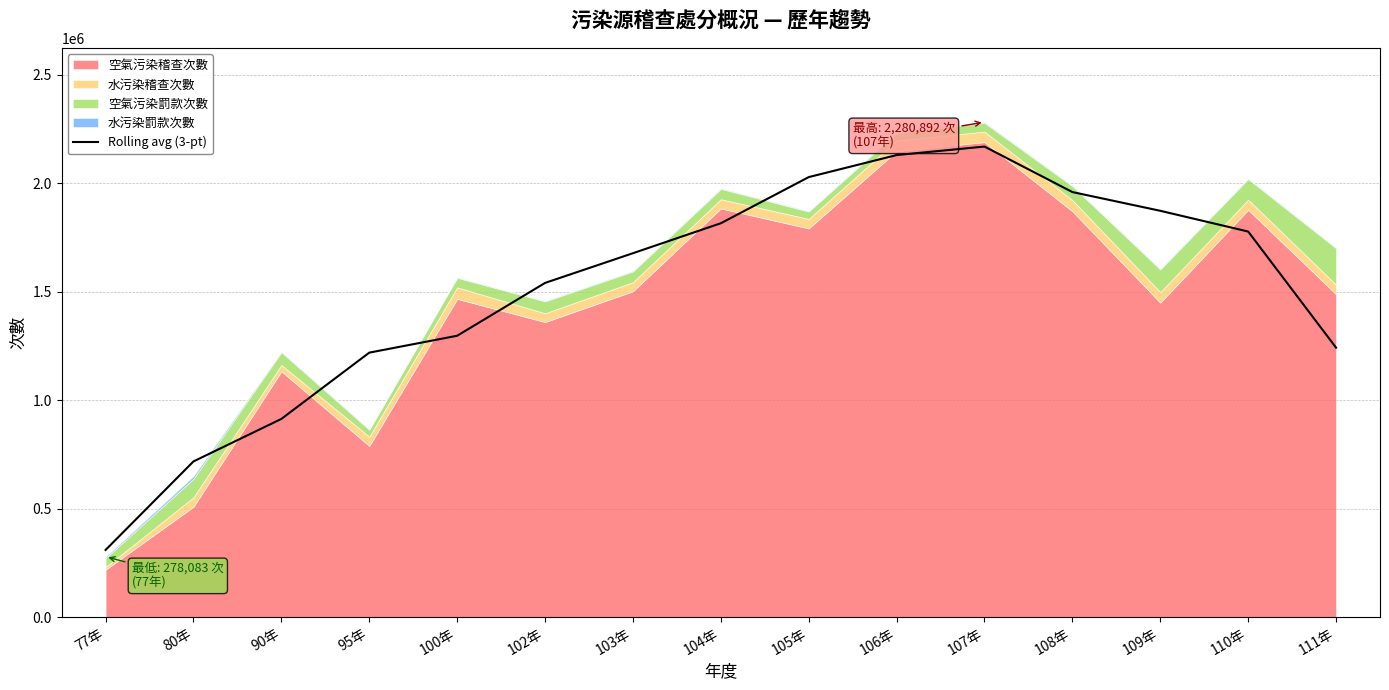

The value of Rolling avg (3-pt) at 110年 is 1776464.3. True or false?

True